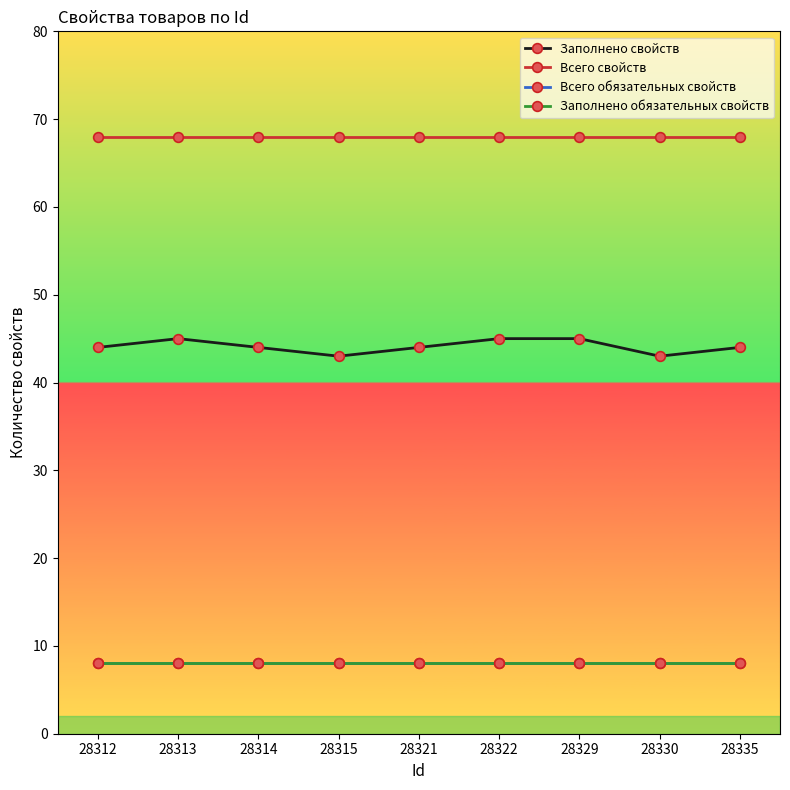

Is this an area chart (filled region under the line)?

No